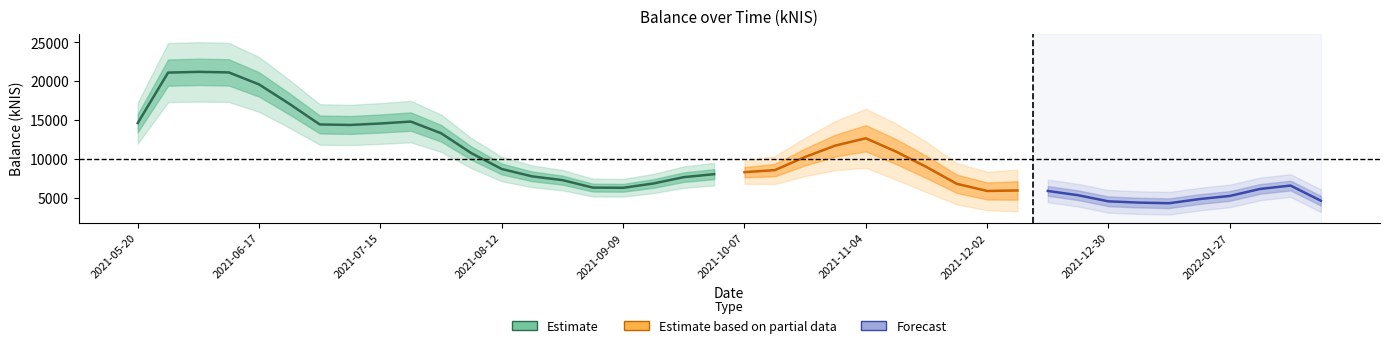

What is the sum of all values?

408062.6